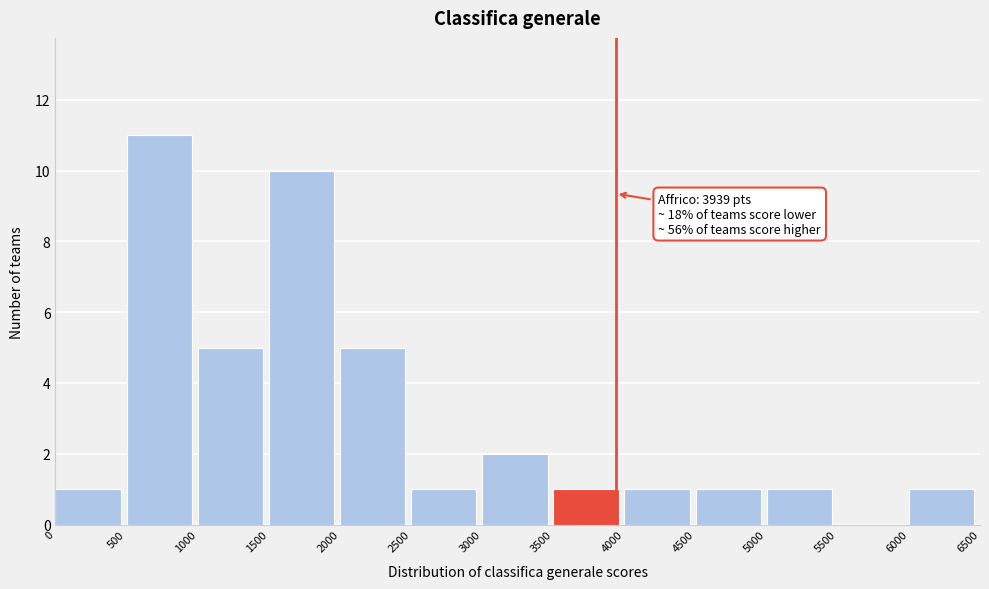

Which range on the x-axis has the tallest bar?

500 to 1000